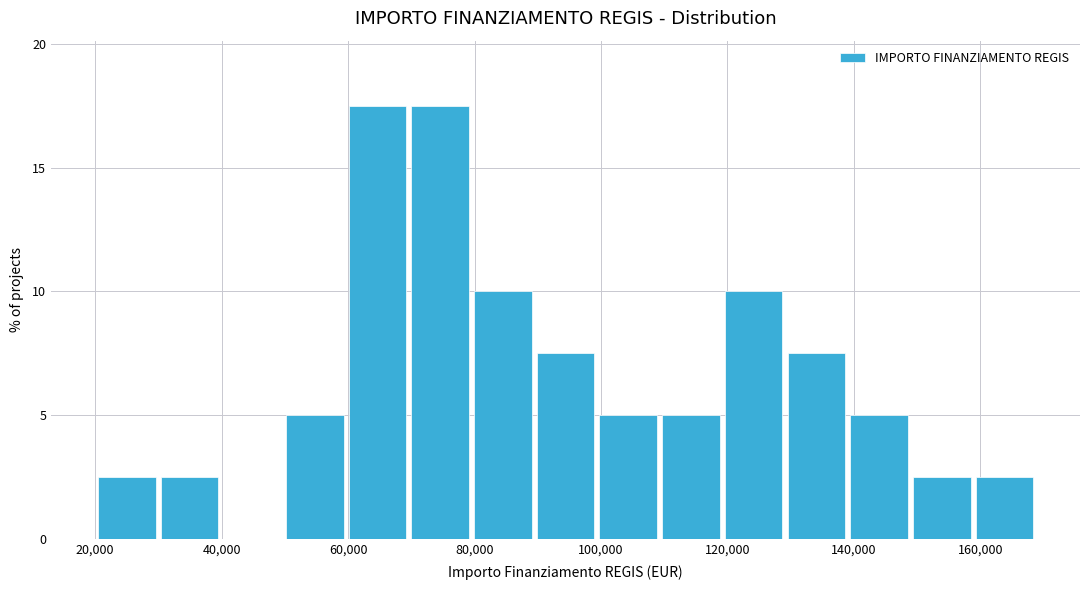

Reading left to right, transcribe this chart: for each bar, give the range it covers on the x-axis and its height. Neither the bar edges nor the heights are printed on the chart, so give them approximately, as read against the axes.

20000 to 30000: 2.5
30000 to 40000: 2.5
40000 to 50000: 0
50000 to 60000: 5.0
60000 to 70000: 17.5
70000 to 80000: 17.5
80000 to 90000: 10.0
90000 to 100000: 7.5
100000 to 110000: 5.0
110000 to 120000: 5.0
120000 to 130000: 10.0
130000 to 140000: 7.5
140000 to 148000: 5.0
148000 to 158000: 2.5
158000 to 168000: 2.5